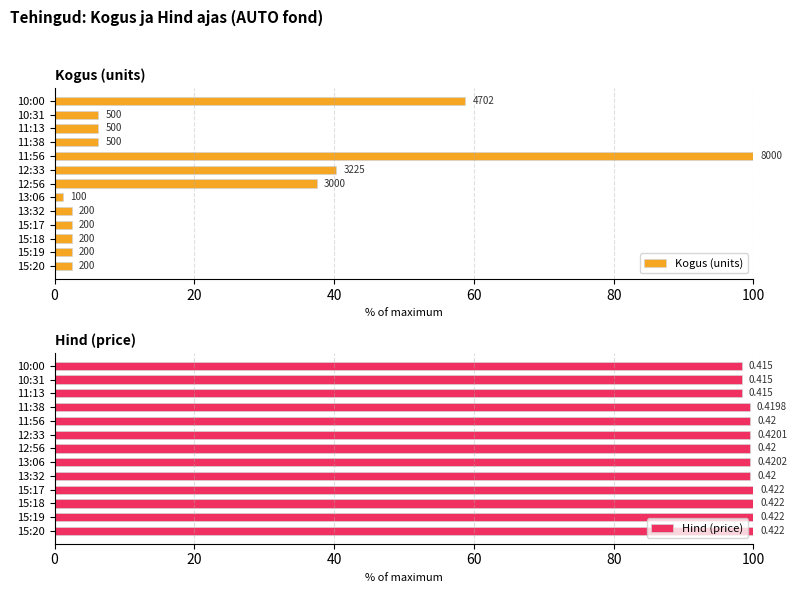

Reading right to left, extract all data points from this chart.

Kogus (units): 2.5	2.5	2.5	2.5	2.5	1.2	37.5	40.3	100.0	6.2	6.2	6.2	58.8
Hind (price): 100.0	100.0	100.0	100.0	99.5	99.6	99.5	99.5	99.5	99.5	98.3	98.3	98.3